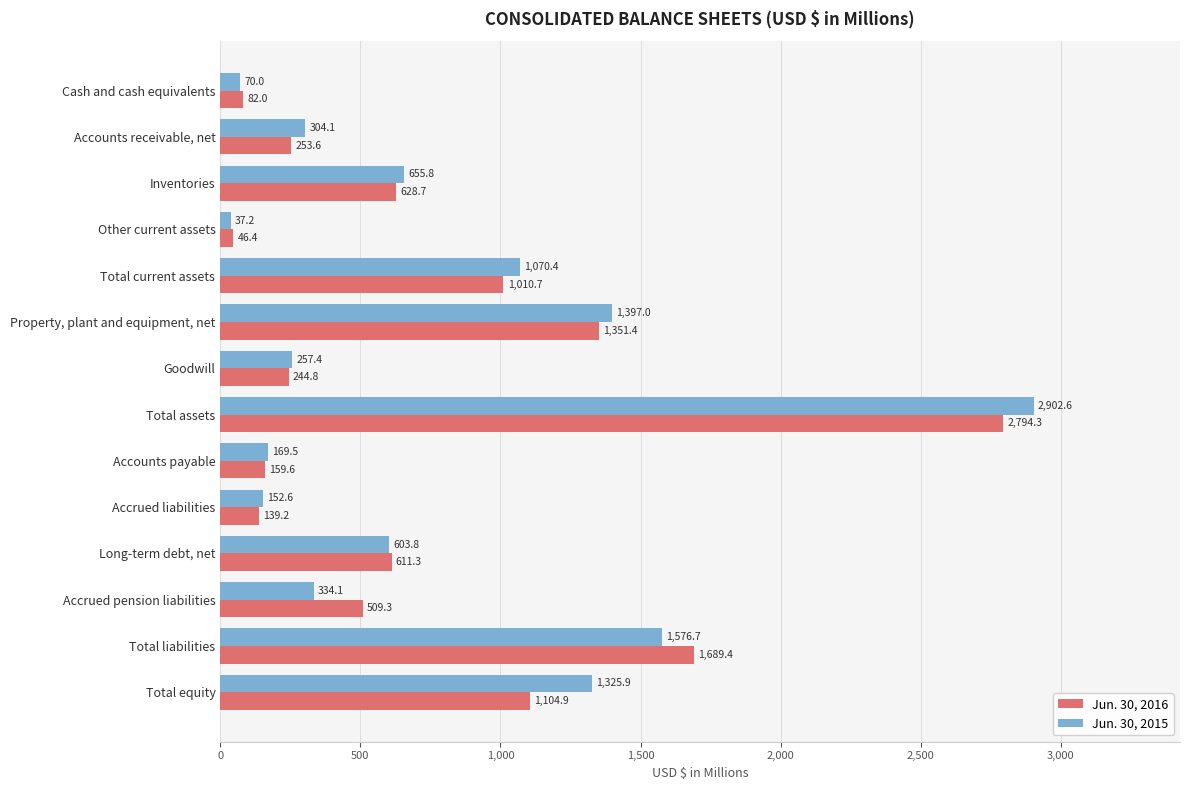

What are all the series names shown in the legend?

Jun. 30, 2016, Jun. 30, 2015